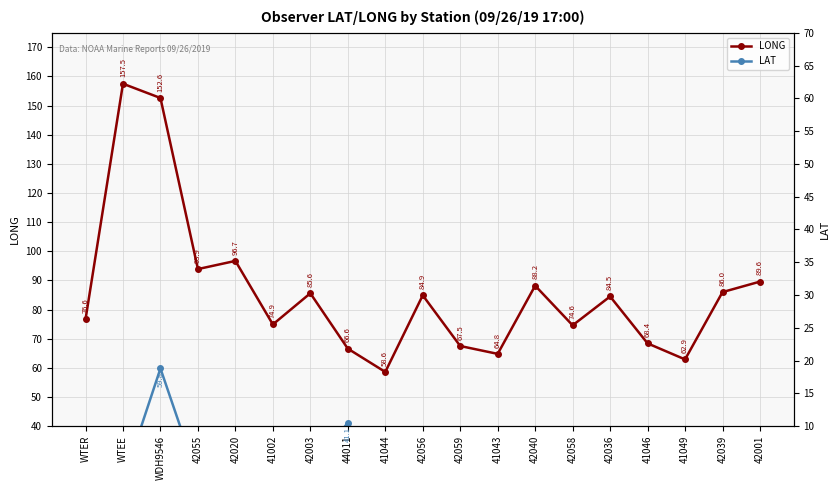

The LAT series shows 26.0 at 42001. True or false?

True